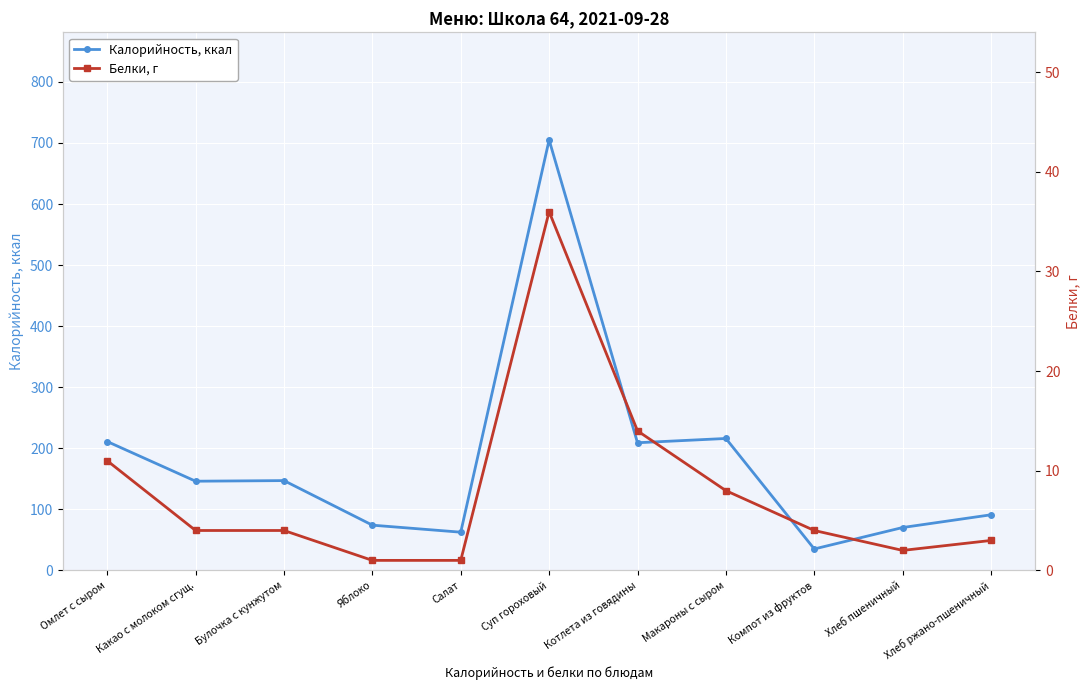

Reading left to right, transcribe all the data shown in this chart.

Калорийность, ккал: 211.0	146.0	147.0	74.0	62.5	705.0	209.0	216.0	35.0	70.1	91.0
Белки, г: 11.0	4.0	4.0	1.0	1.0	36.0	14.0	8.0	4.0	2.0	3.0